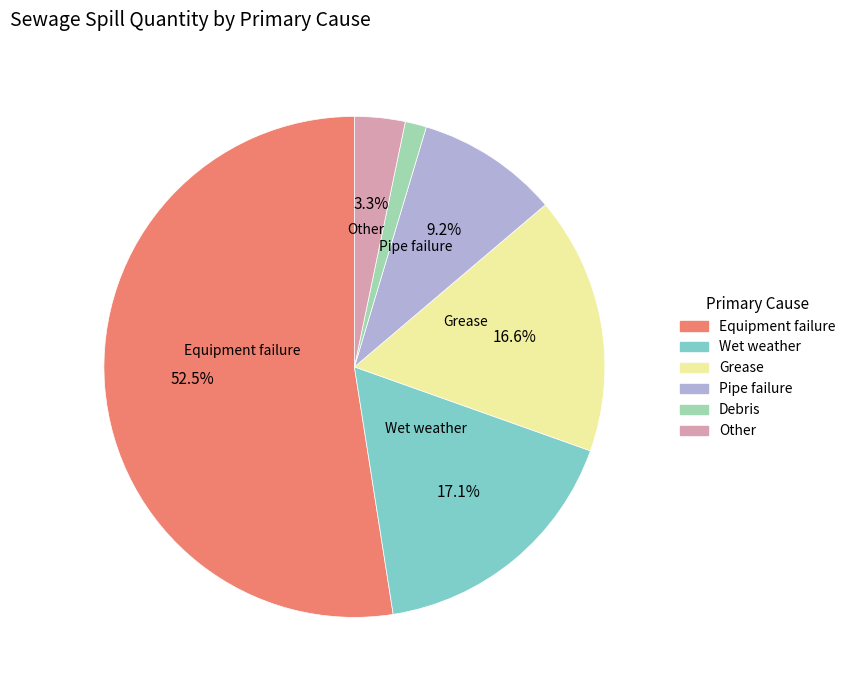

Is there any slice that represents more than half of the pie?

Yes